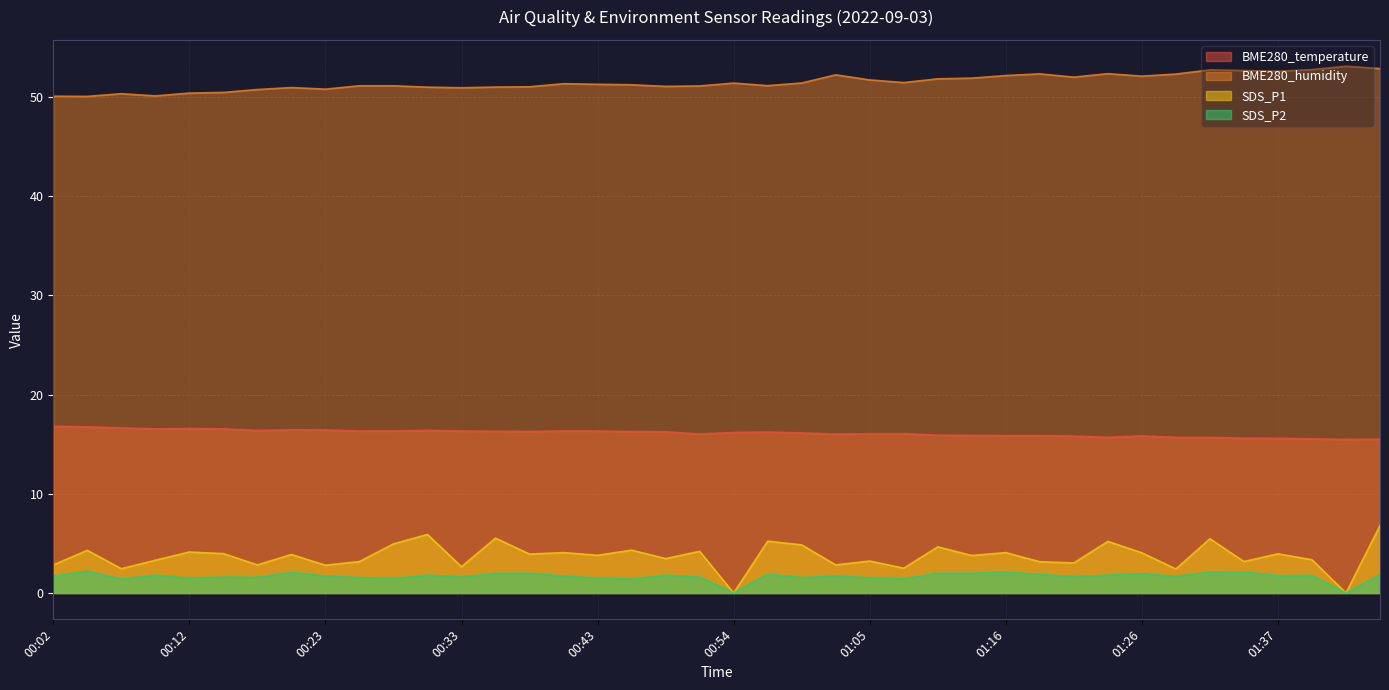

The value of BME280_temperature at 01:31 is 8.7. True or false?

False